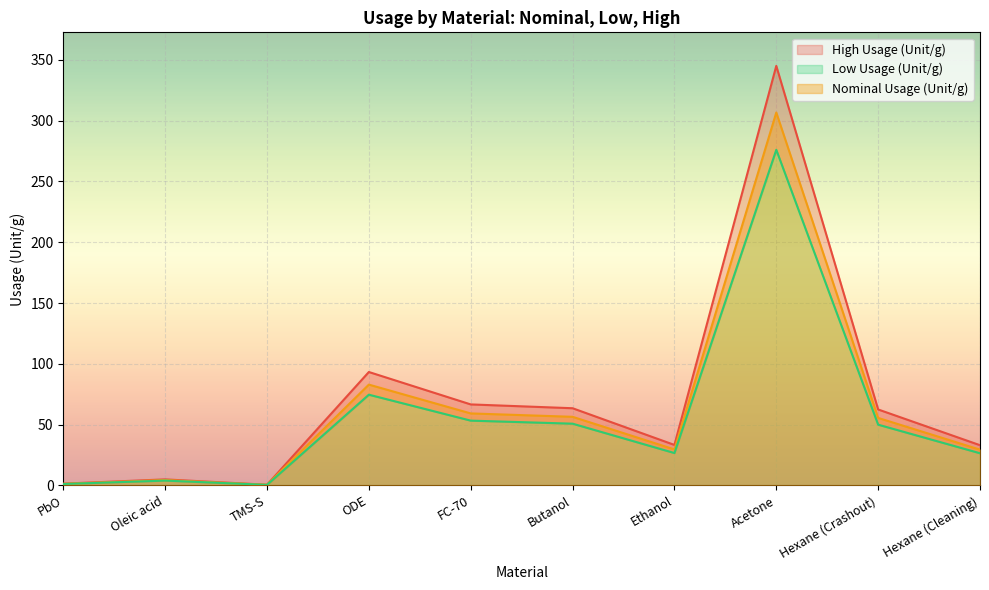

Where is the first local maximum for Nominal Usage (Unit/g)?

Oleic acid